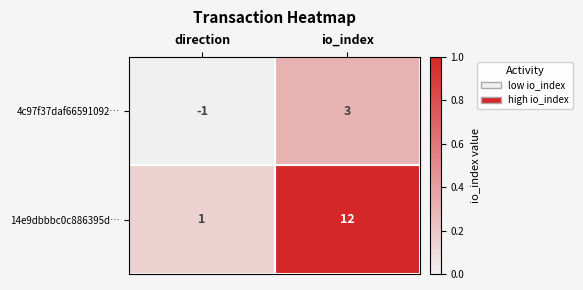

Rank the series by their average value, from lowest to highest.

4c97f37daf66591092…, 14e9dbbbc0c886395d…